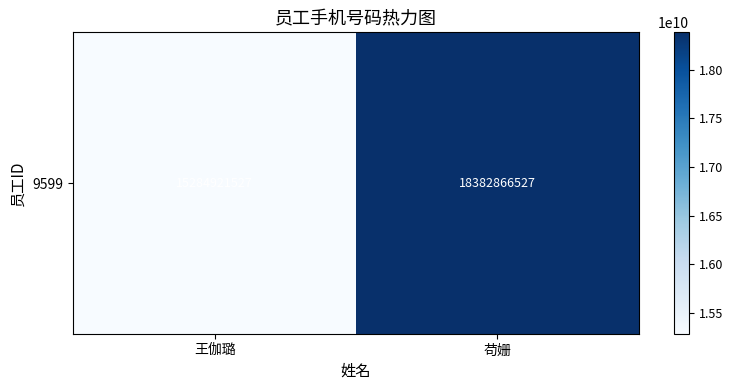

What is the difference between the maximum and minimum values?

3097945000